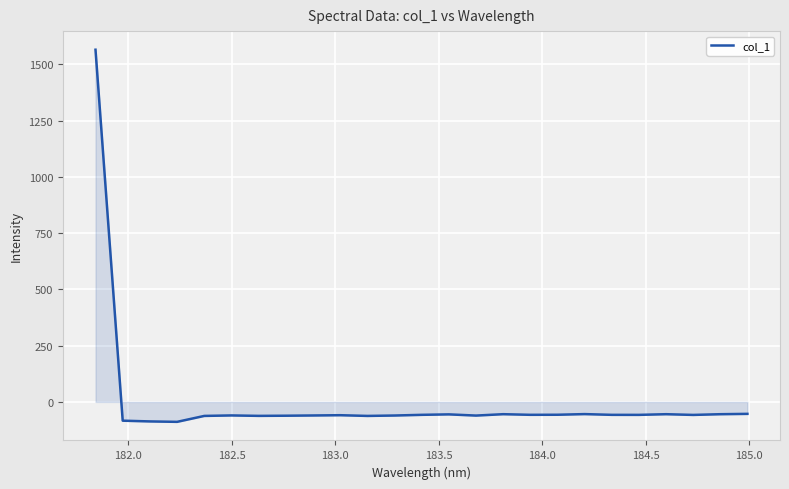

What is the greatest value displayed?

1564.6